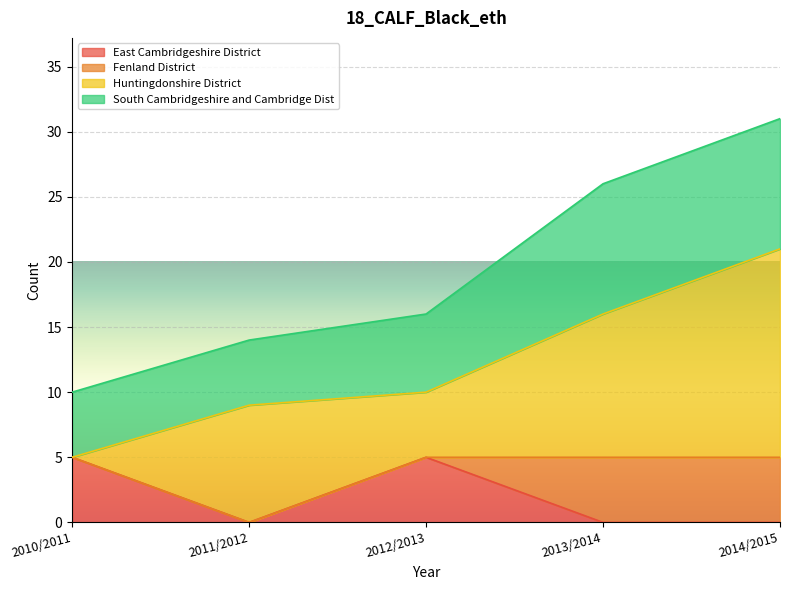

What is the label of the 4th point from the right?

2011/2012